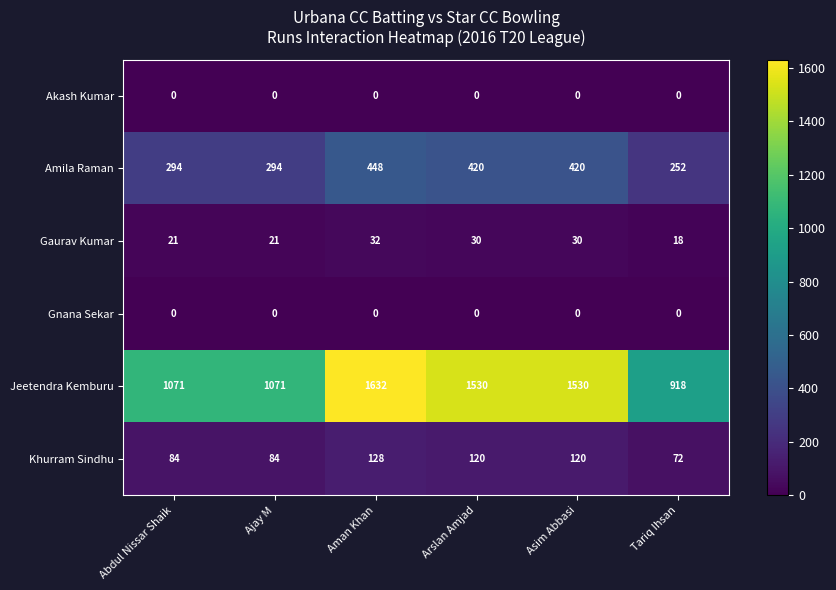

What is the sum of all Gaurav Kumar values?

152